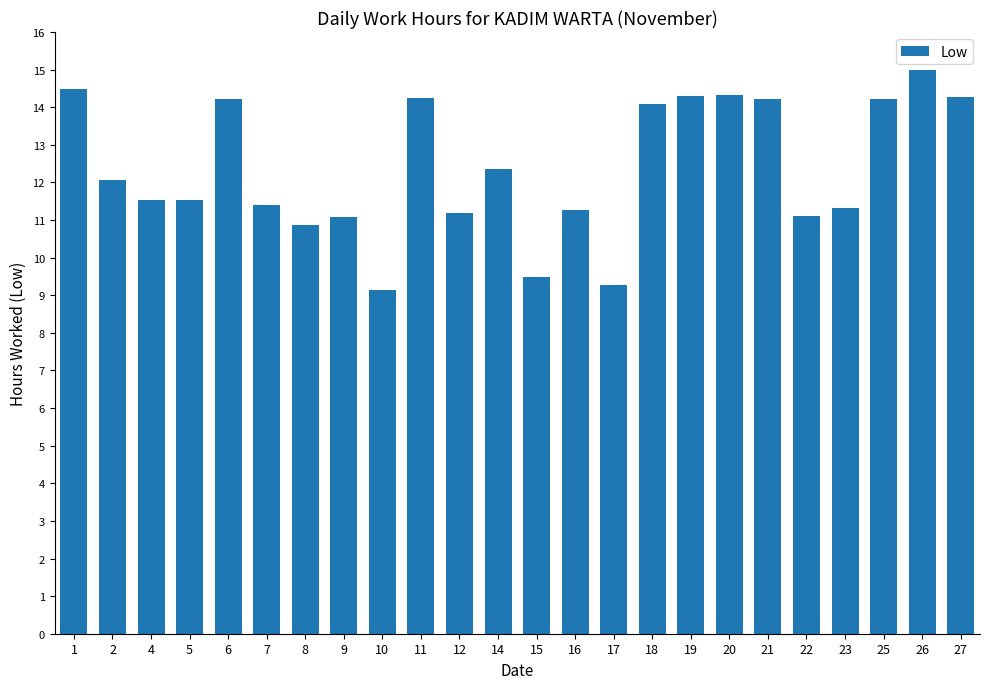

What is the approximate value at 22?

11.1